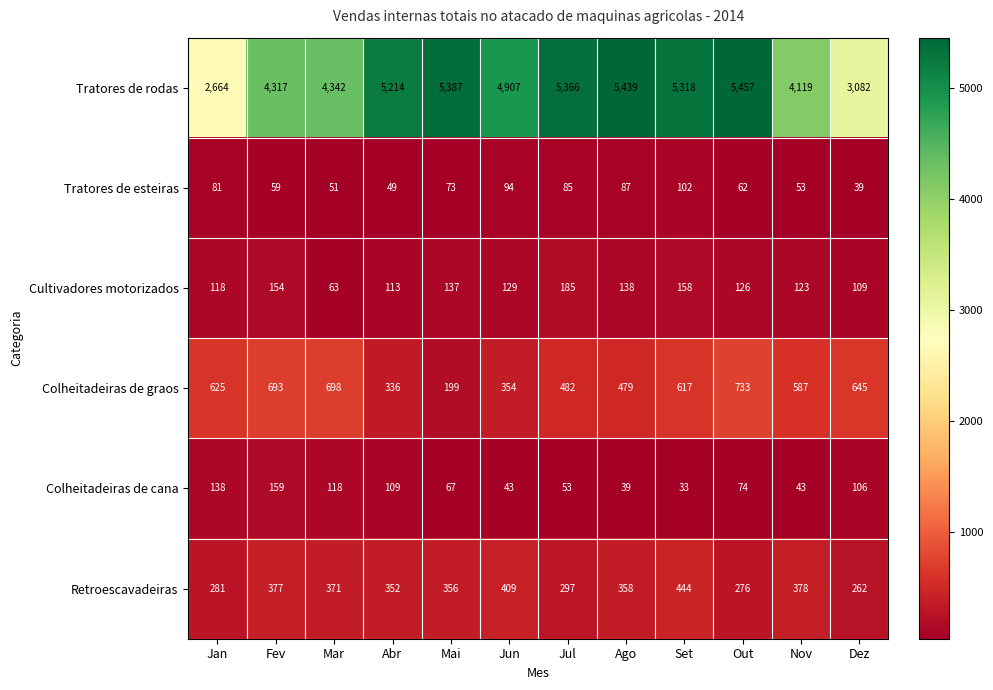

Which series changed the most between Ago and Out?

Colheitadeiras de graos